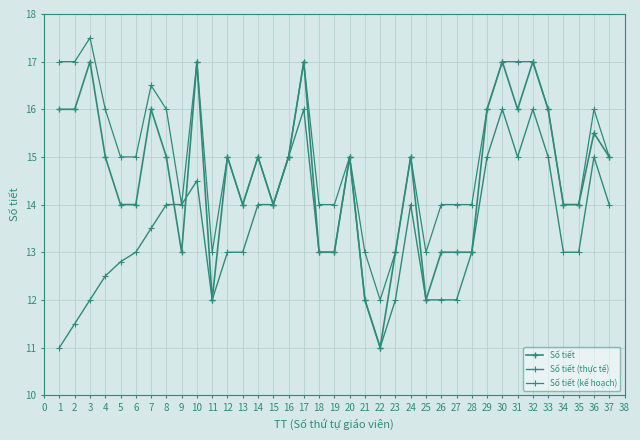

Is this an area chart (filled region under the line)?

No